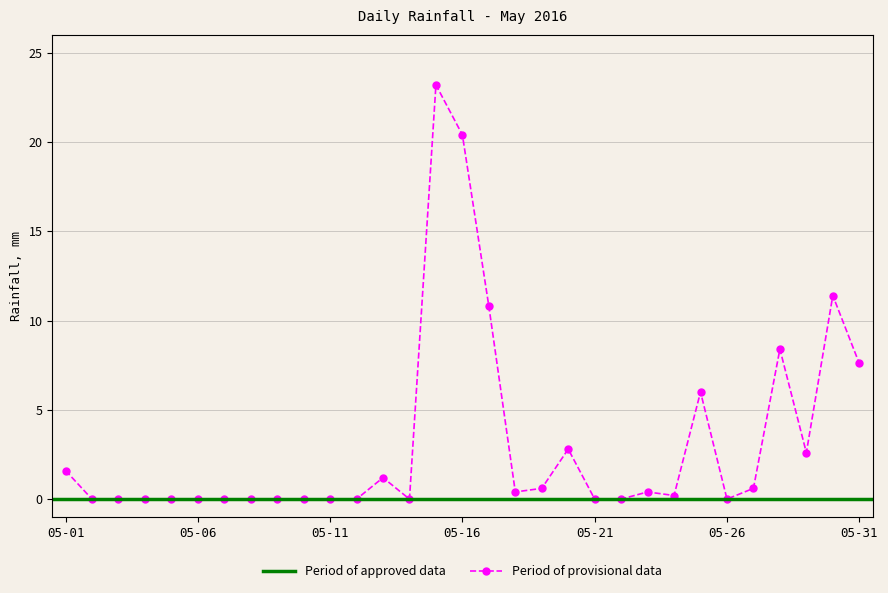

List the labels in order of value, largest first.

2016-05-15, 2016-05-16, 2016-05-30, 2016-05-17, 2016-05-28, 2016-05-31, 2016-05-25, 2016-05-20, 2016-05-29, 2016-05-01, 2016-05-13, 2016-05-19, 2016-05-27, 2016-05-18, 2016-05-23, 2016-05-24, 2016-05-02, 2016-05-03, 2016-05-04, 2016-05-05, 2016-05-06, 2016-05-07, 2016-05-08, 2016-05-09, 2016-05-10, 2016-05-11, 2016-05-12, 2016-05-14, 2016-05-21, 2016-05-22, 2016-05-26